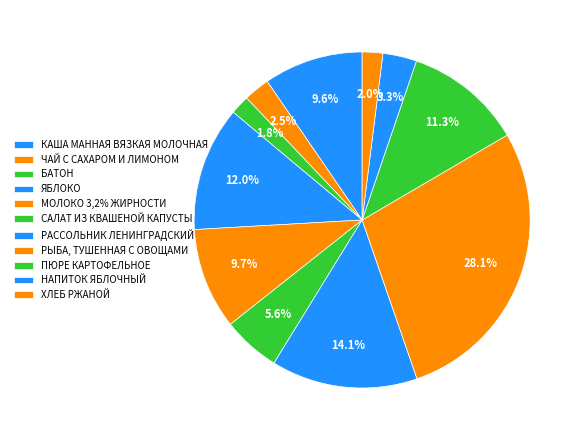

Rank the categories by value from highest to lowest.

РЫБА, ТУШЕННАЯ С ОВОЩАМИ, РАССОЛЬНИК ЛЕНИНГРАДСКИЙ, ЯБЛОКО, ПЮРЕ КАРТОФЕЛЬНОЕ, МОЛОКО 3,2% ЖИРНОСТИ, КАША МАННАЯ ВЯЗКАЯ МОЛОЧНАЯ, САЛАТ ИЗ КВАШЕНОЙ КАПУСТЫ, НАПИТОК ЯБЛОЧНЫЙ, ЧАЙ С САХАРОМ И ЛИМОНОМ, ХЛЕБ РЖАНОЙ, БАТОН